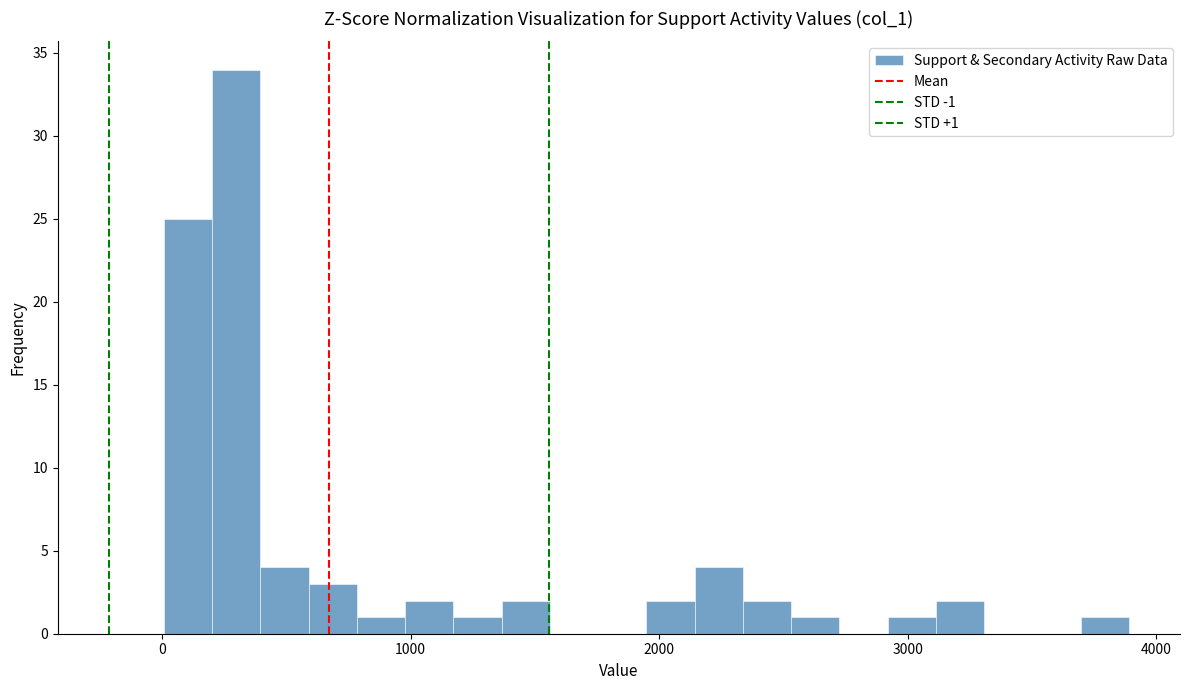

Read against the x-axis, roughly where is the centre of the tallest bar?

300